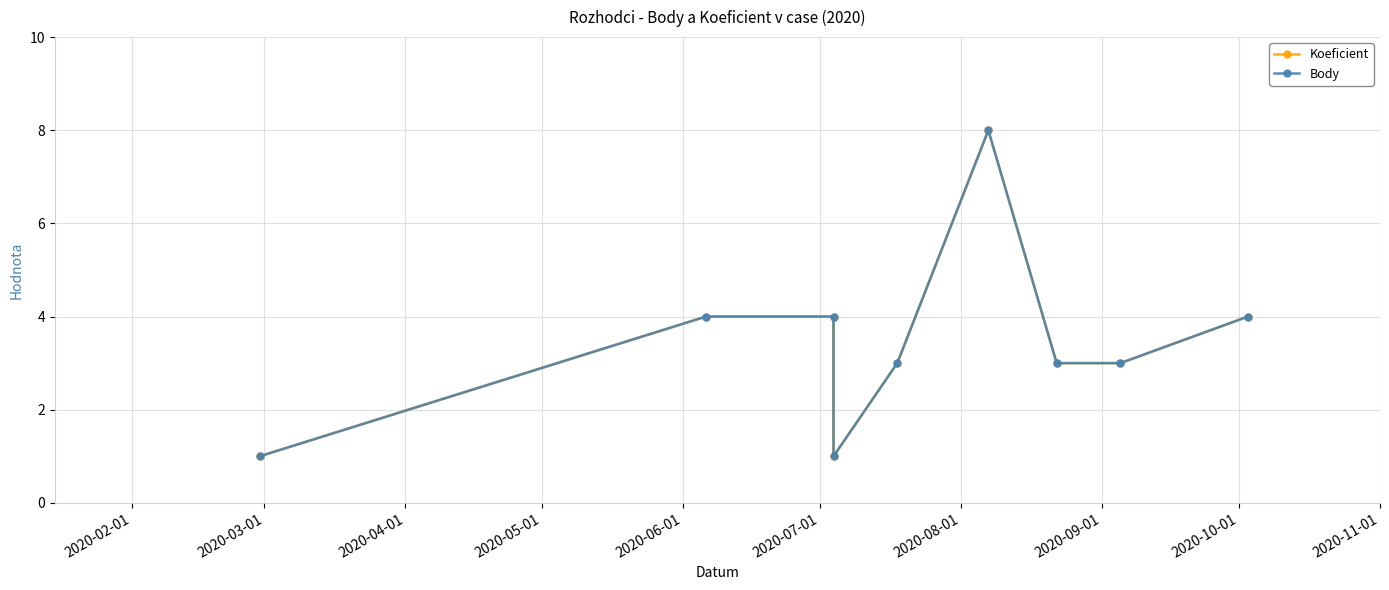

What is the sum of all Koeficient values?

31